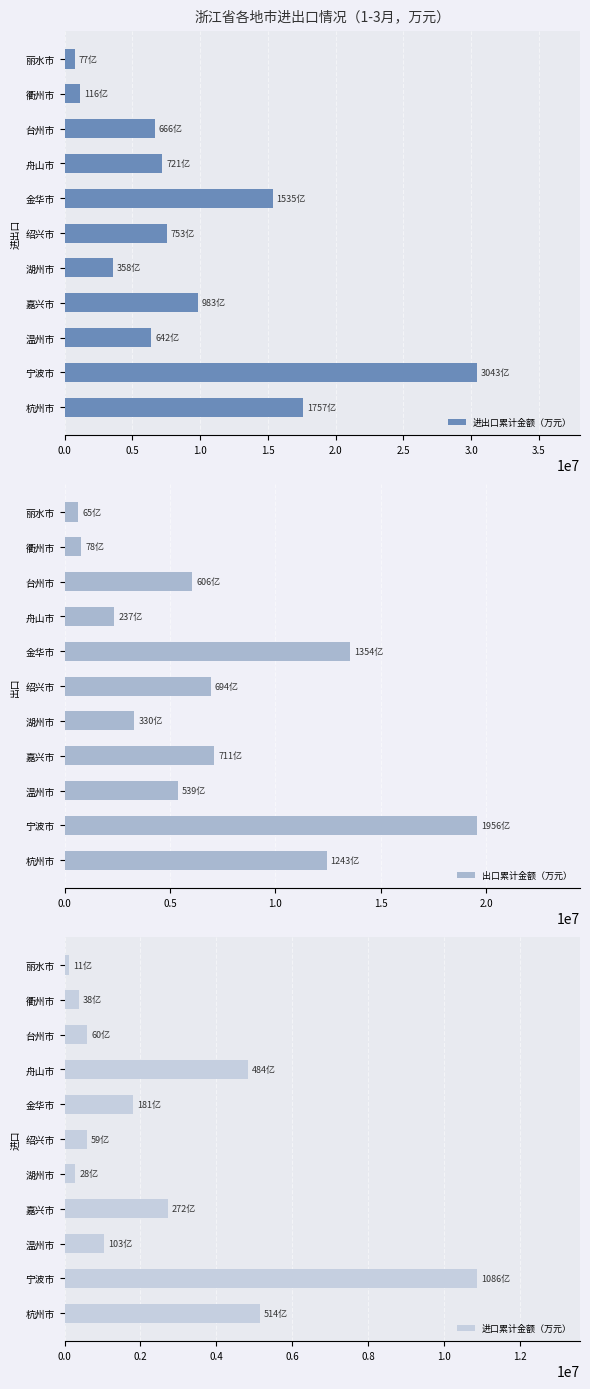

Which series has the largest range (max minus min)?

进出口累计金额（万元）